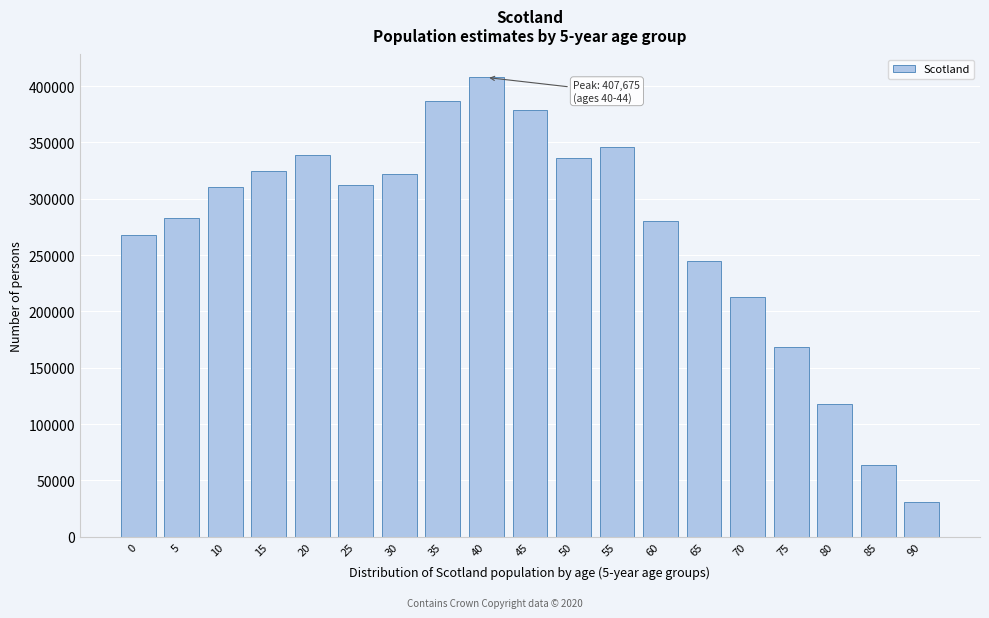

Reading right to left, list all the values displayed in this chart.

30648	63227	118180	168617	212774	244329	280548	346378	336583	378713	407675	386490	321753	312153	338427	325046	310396	283176	267887